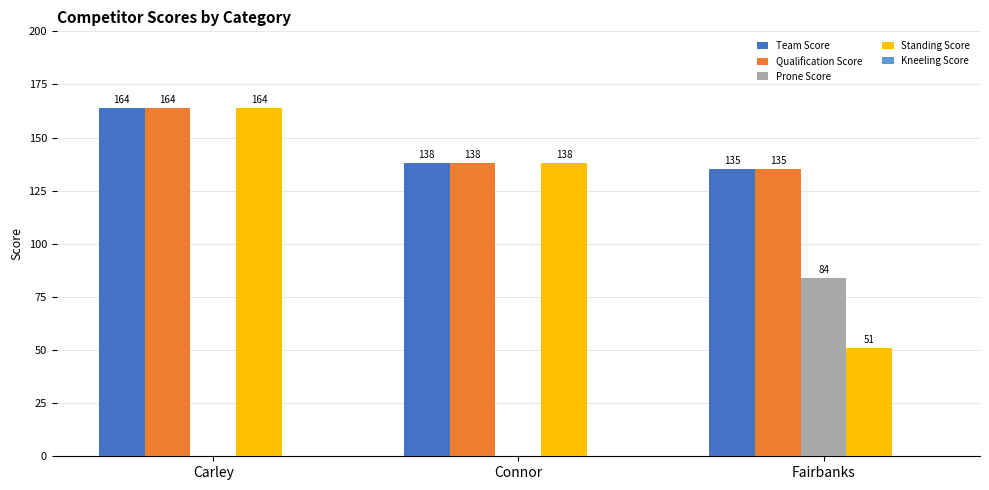

Read the Team Score value at Connor, to the nearest 5.

140